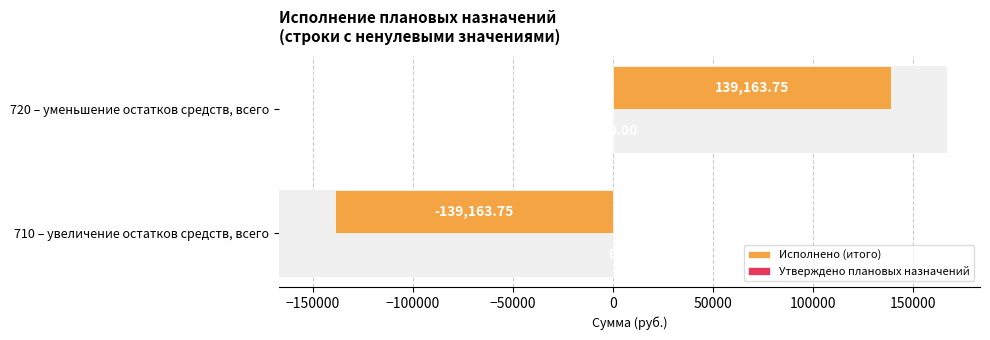

How many data points does each series have?

2